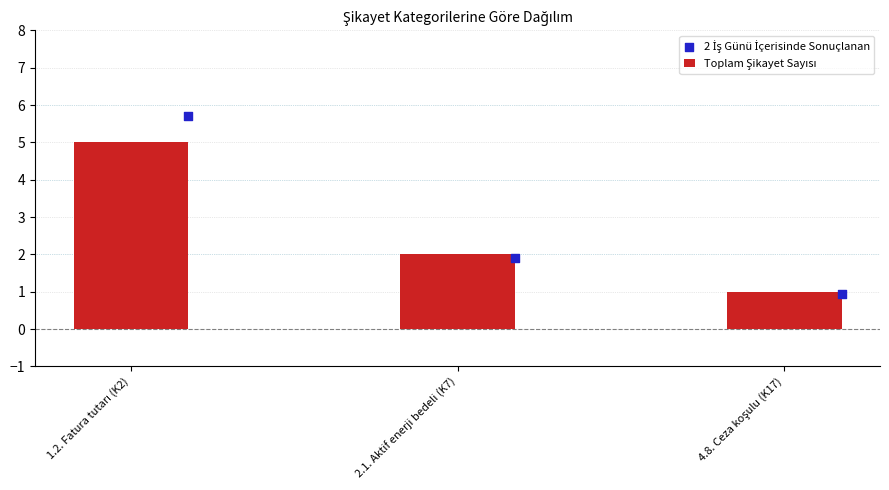

Which series contains the lowest Y value?

2 İş Günü İçerisinde Sonuçlanan